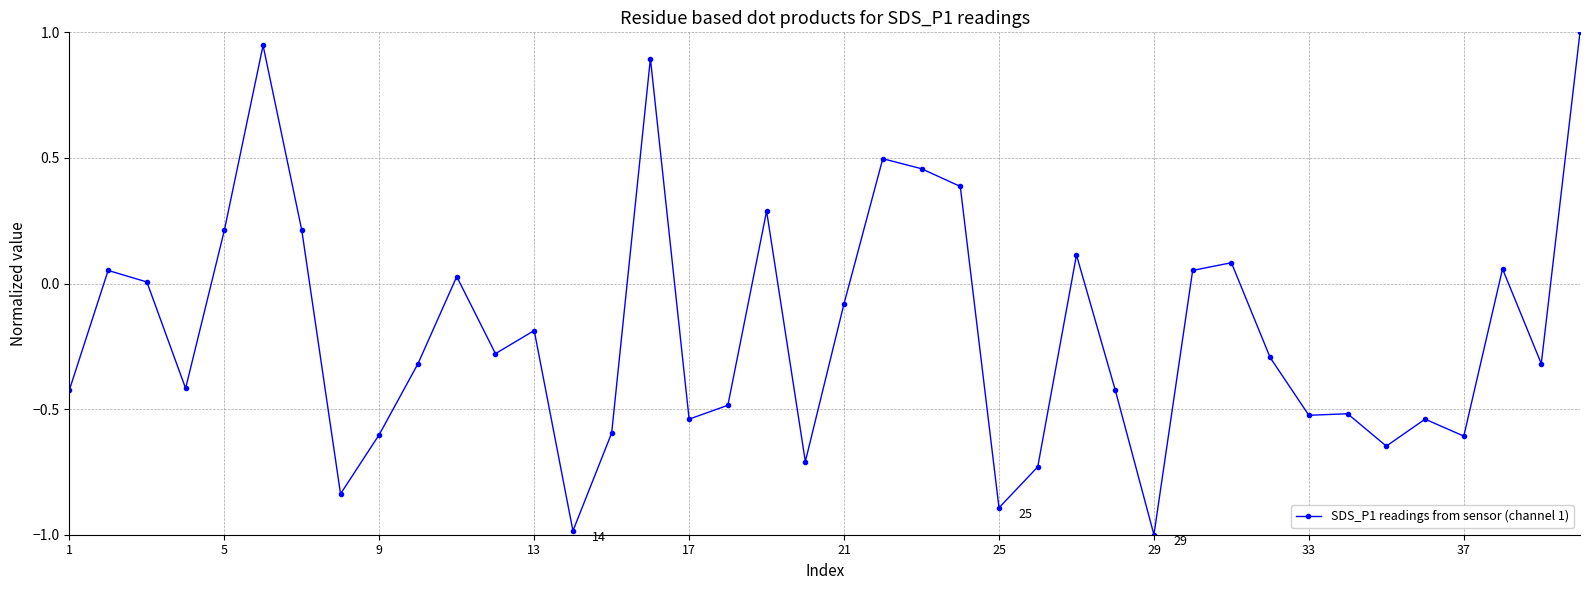

What is the greatest value displayed?

1.0